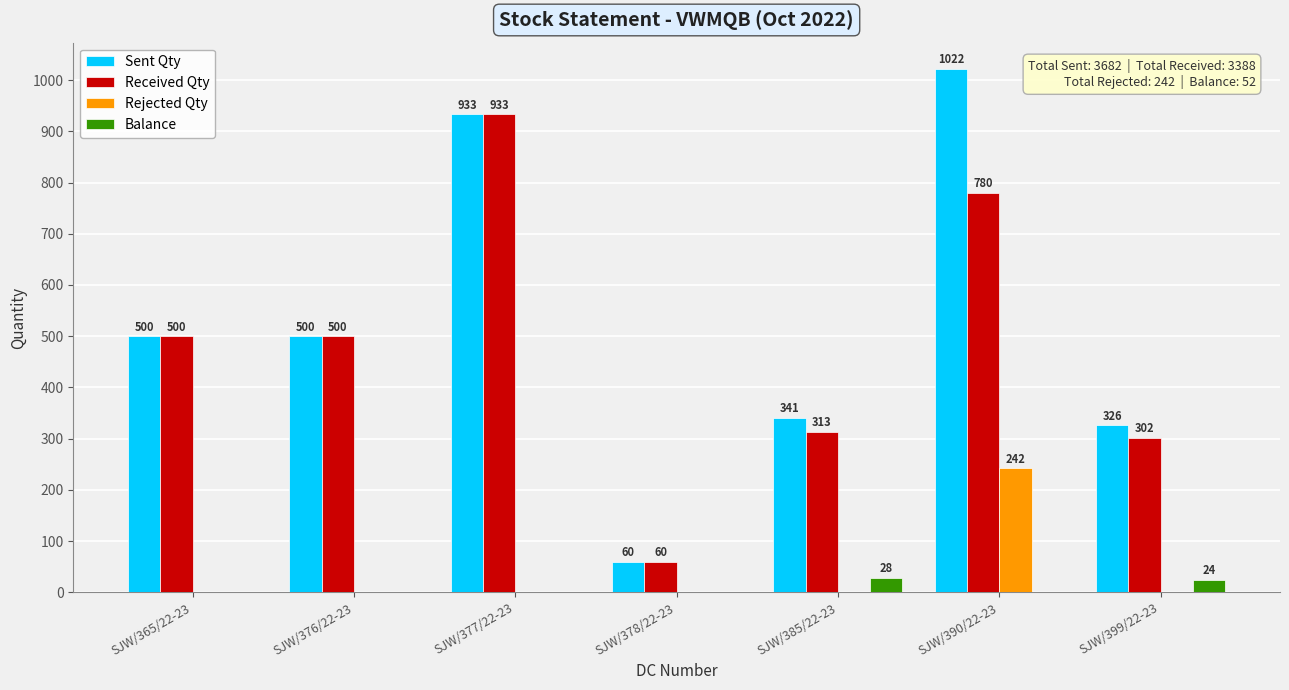

Reading left to right, what are all the values shown in this chart?

Sent Qty: SJW/365/22-23=500	SJW/376/22-23=500	SJW/377/22-23=933	SJW/378/22-23=60	SJW/385/22-23=341	SJW/390/22-23=1022	SJW/399/22-23=326
Received Qty: SJW/365/22-23=500	SJW/376/22-23=500	SJW/377/22-23=933	SJW/378/22-23=60	SJW/385/22-23=313	SJW/390/22-23=780	SJW/399/22-23=302
Rejected Qty: SJW/365/22-23=0	SJW/376/22-23=0	SJW/377/22-23=0	SJW/378/22-23=0	SJW/385/22-23=0	SJW/390/22-23=242	SJW/399/22-23=0
Balance: SJW/365/22-23=0	SJW/376/22-23=0	SJW/377/22-23=0	SJW/378/22-23=0	SJW/385/22-23=28	SJW/390/22-23=0	SJW/399/22-23=24